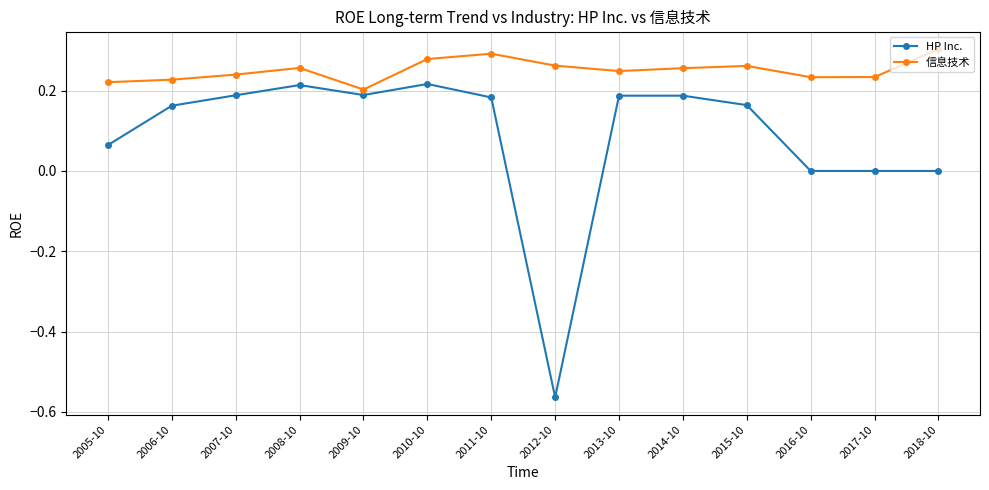

True or false: 信息技术 has a value of 0.1 at 2013-10.

False